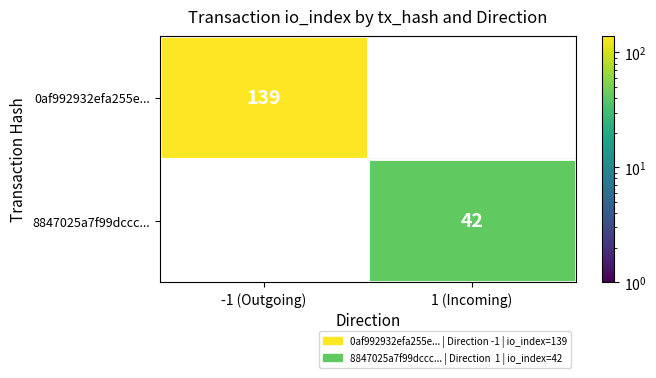

How many series are shown in this chart?

2